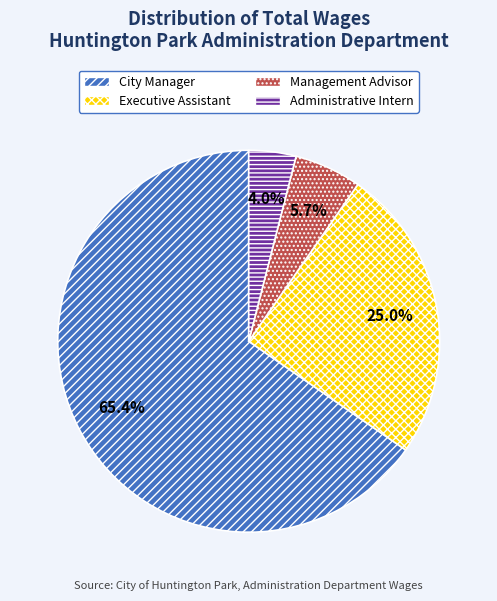

What is the smallest slice in the pie chart?

Administrative Intern